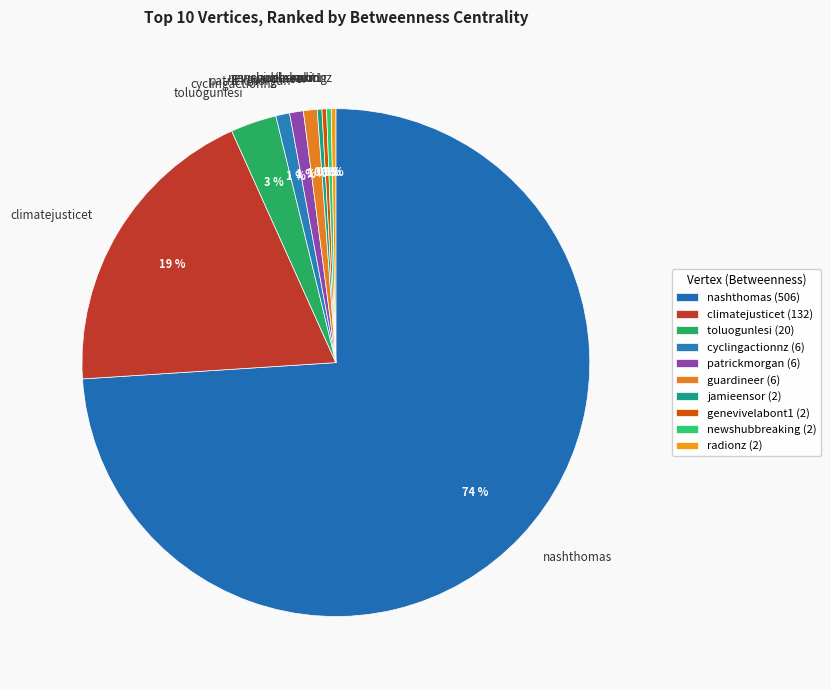

To the nearest percent, what portion does toluogunlesi represent?

3%